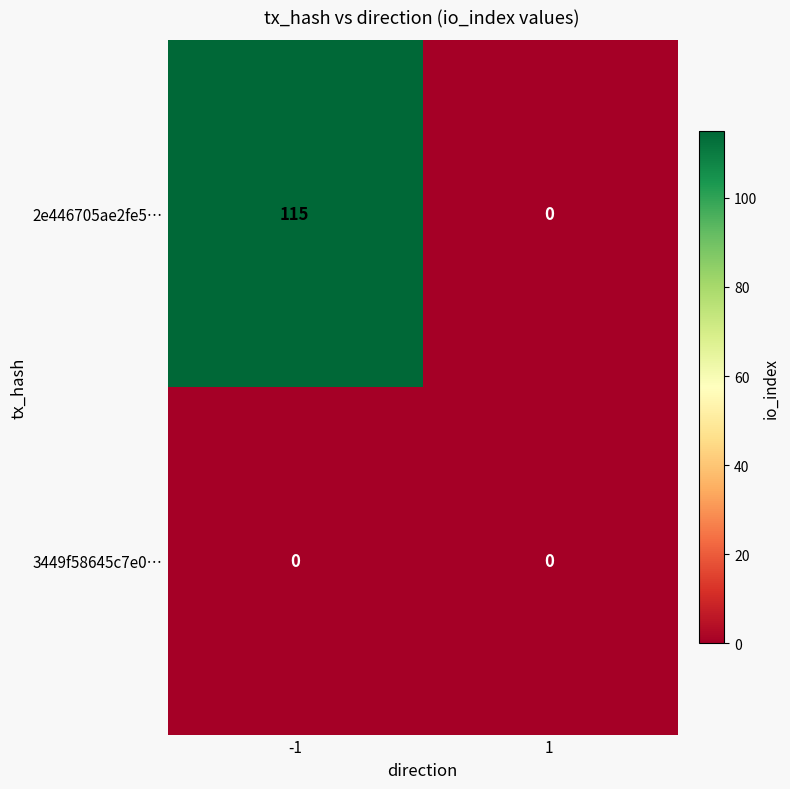

Which series has the largest range (max minus min)?

2e446705ae2fe5…